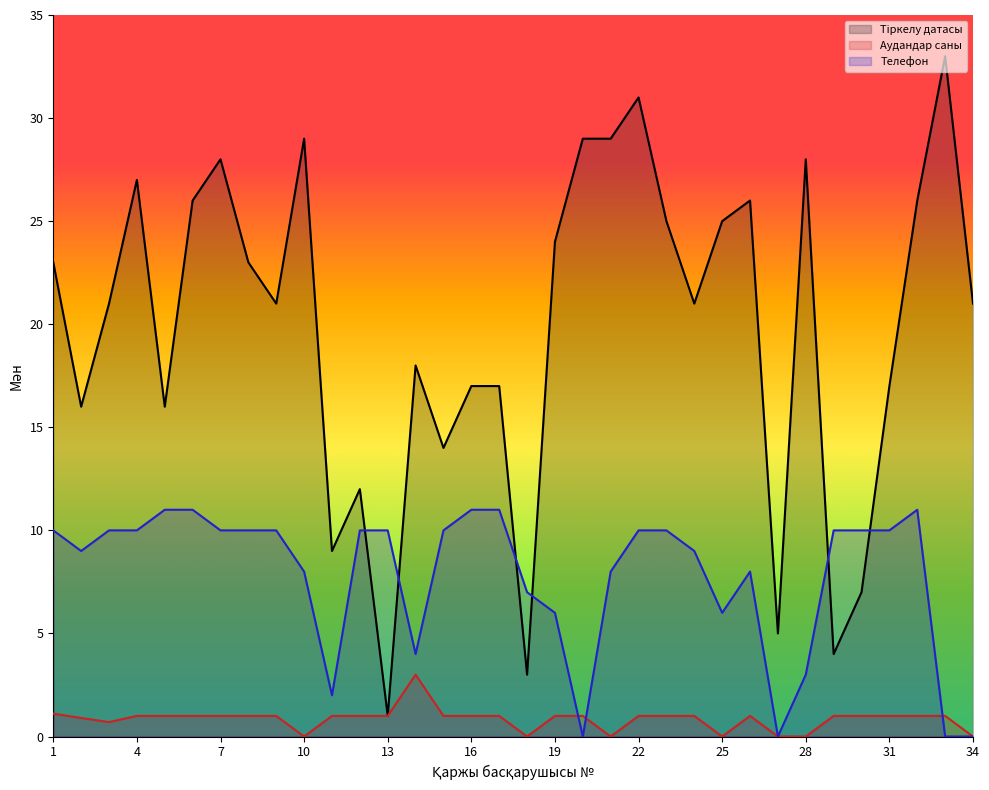

True or false: Аудандар саны and Тіркелу датасы intersect in this chart.

False